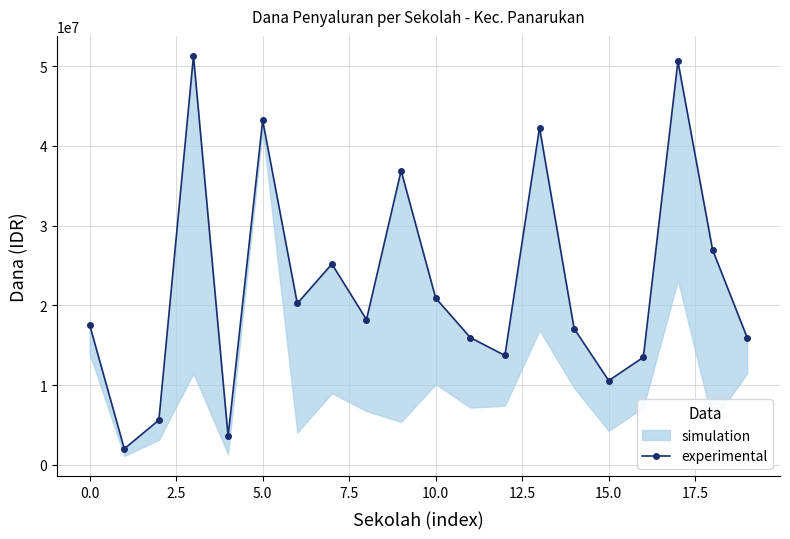

The chart shows a value of 8686331 at 17.5. True or false?

False